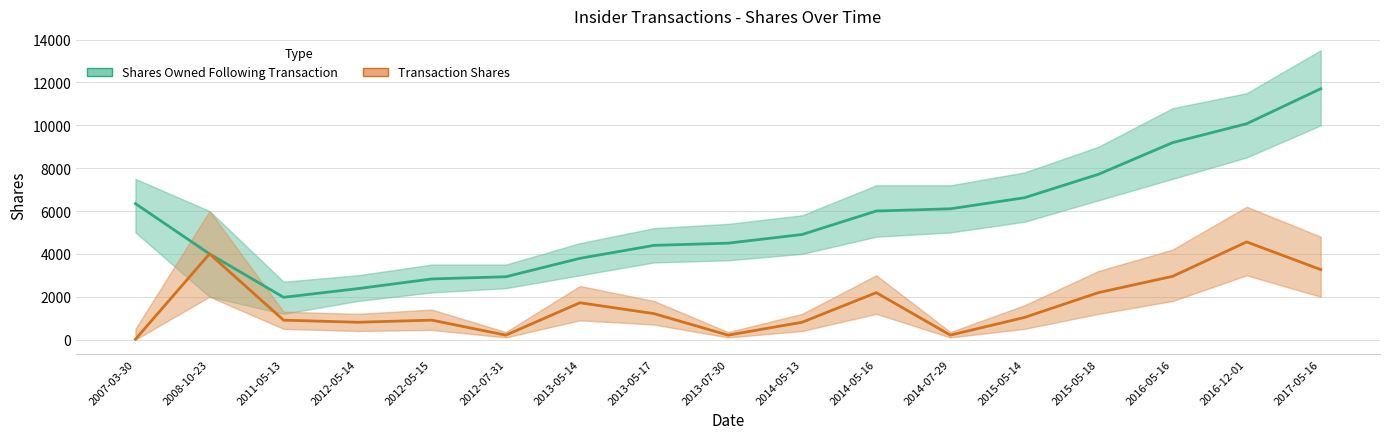

At which category does Transaction Shares reach its first local valley?

2012-05-14